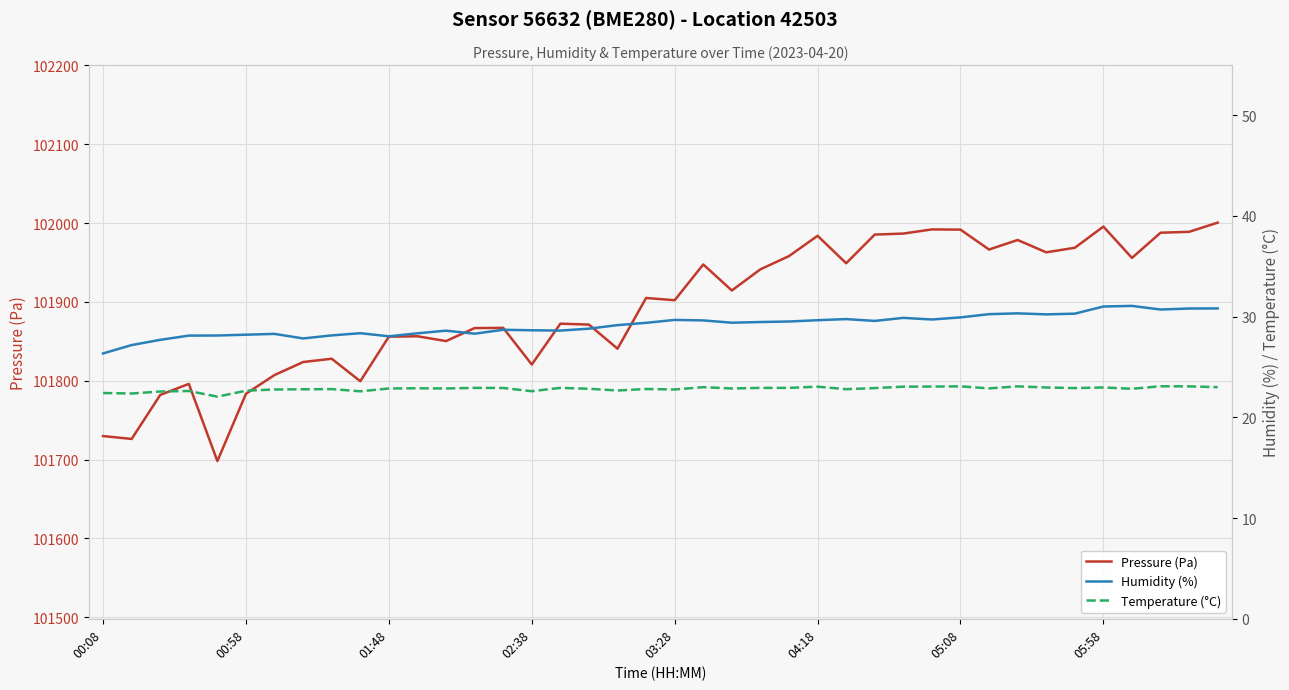

The value of Pressure (Pa) at 00:58 is 24593.1. True or false?

False